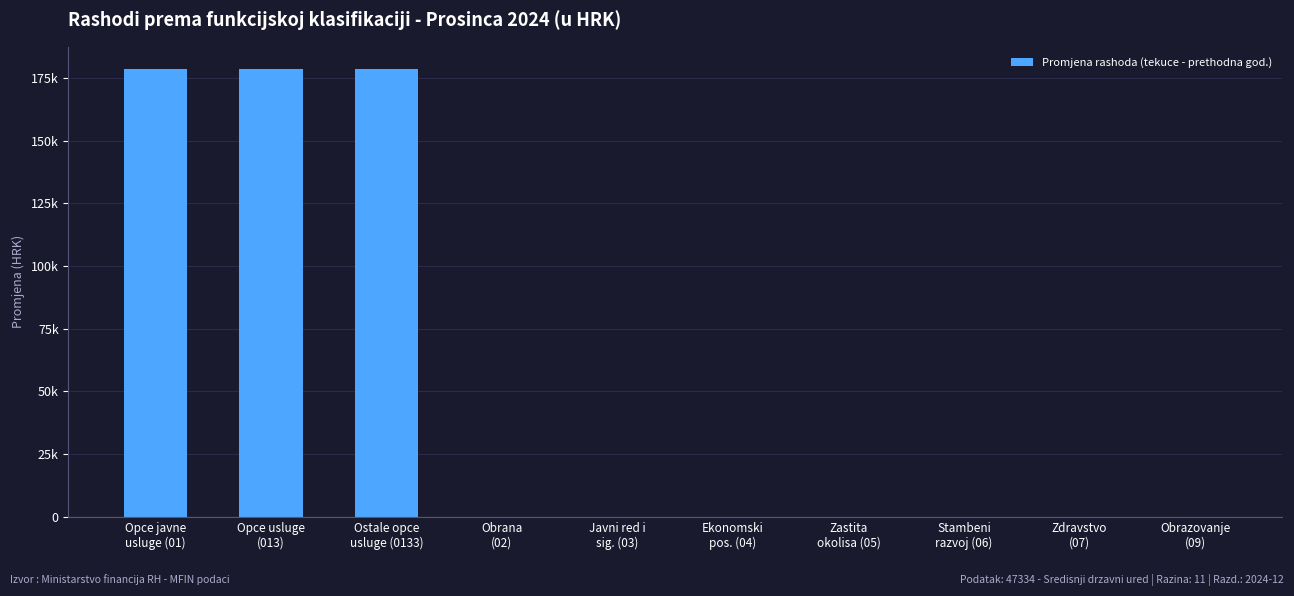

What is the label of the 3rd bar from the left?

Ostale opce
usluge (0133)